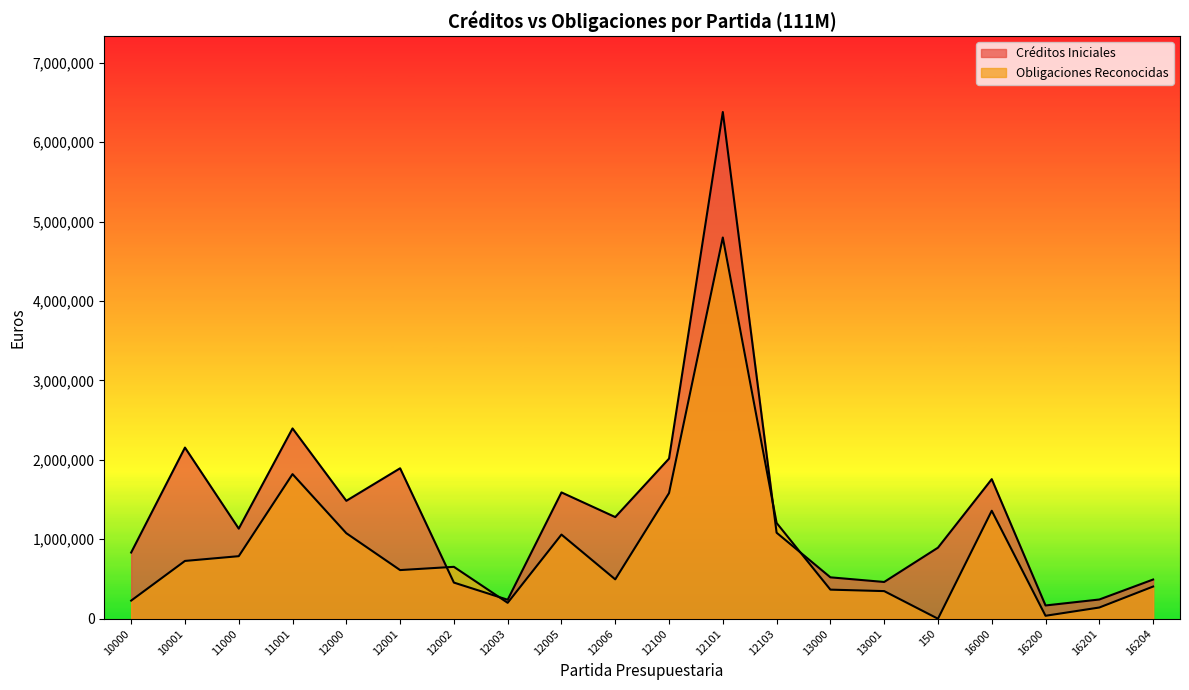

Which series has the largest range (max minus min)?

Créditos Iniciales